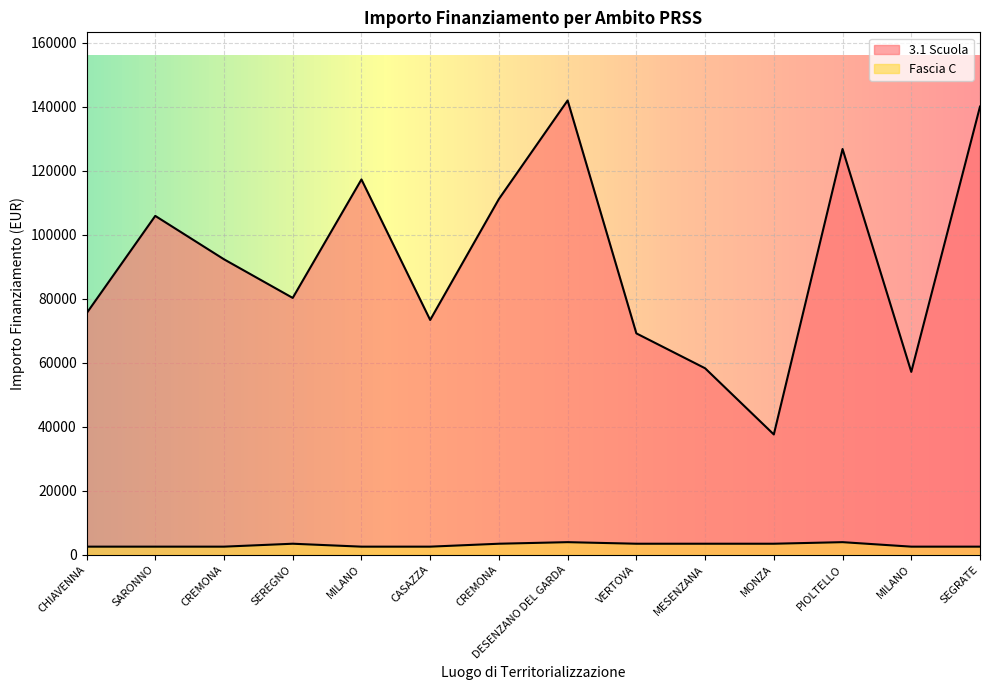

Reading left to right, what are all the values shown in this chart?

3.1 Scuola: 75442.6	105915.0	92341.9	80270.1	117311.1	73375.7	111198.7	142004.3	69180.1	58273.5	37577.6	126823.9	57143.9	140087.5
Fascia C: 2498.0	2498.0	2498.0	3413.0	2498.0	2498.0	3413.0	3903.0	3413.0	3413.0	3413.0	3903.0	2498.0	2498.0